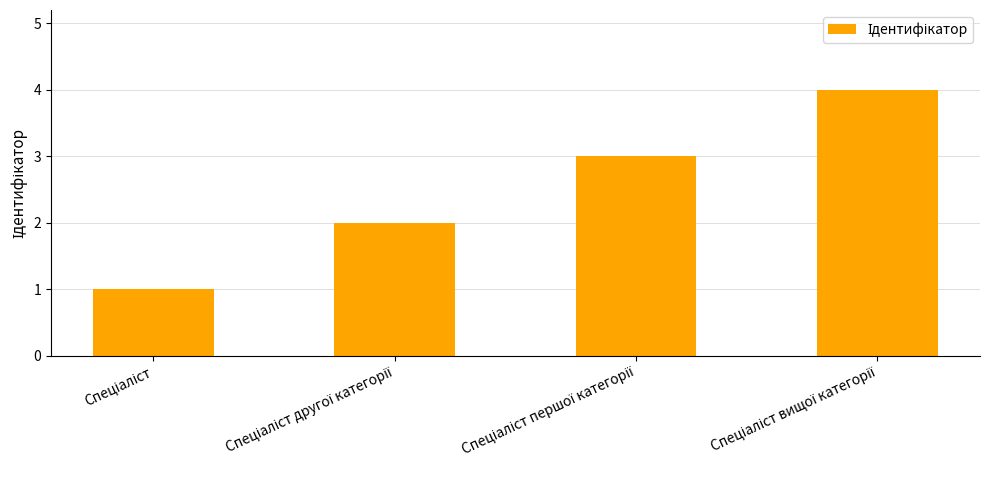

What is the greatest value displayed?

4